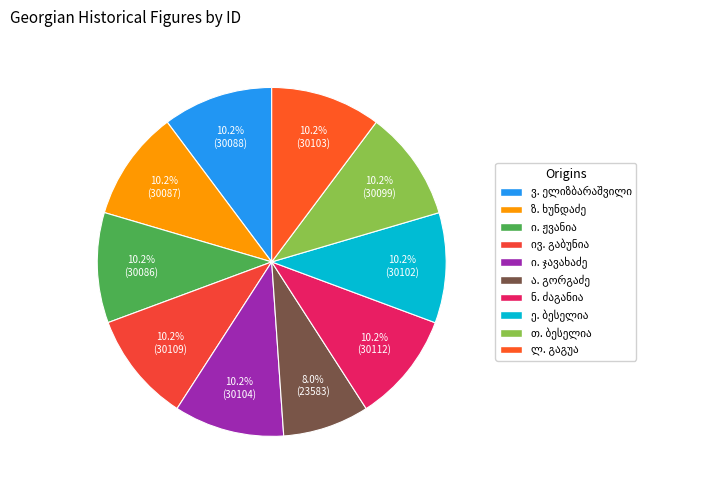

To the nearest percent, what is the combined percentage of ვიქტორ სამსონის ძე ელიზბარაშვილი and ნესტორ ლომიკაცის ძე ძაგანია?

20%